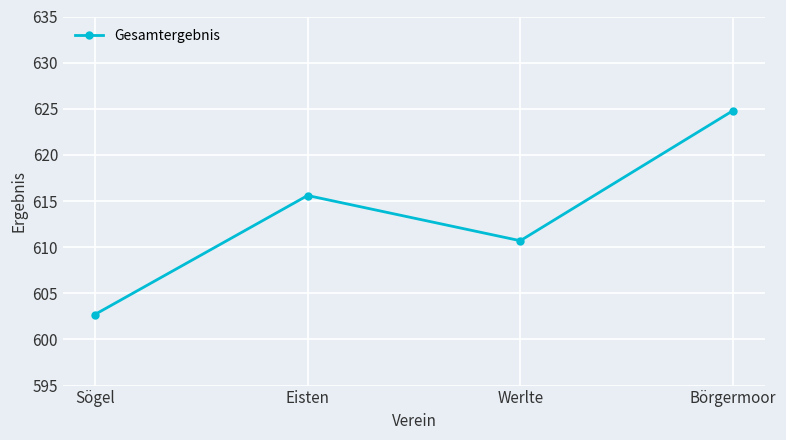

How many interior local peaks (higher than both neighbors) does the data have?

1